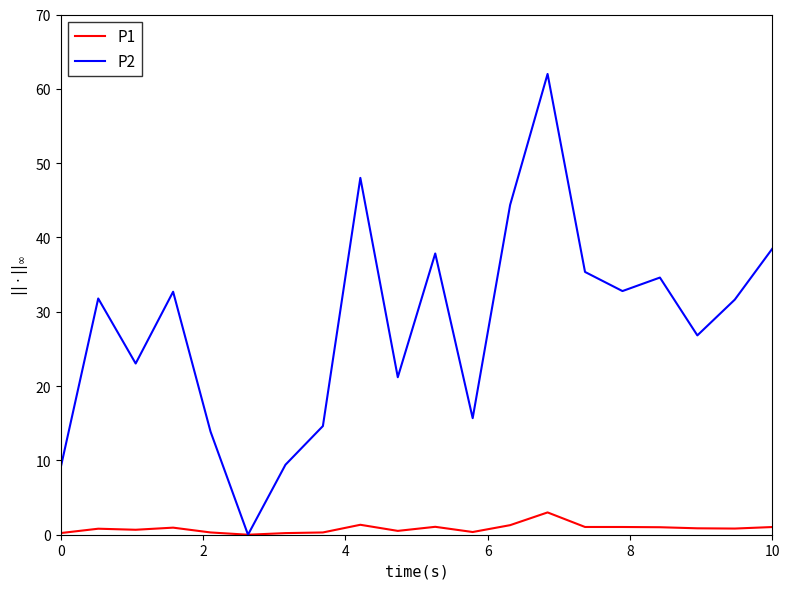

What is the highest value of the P2 series?

62.0